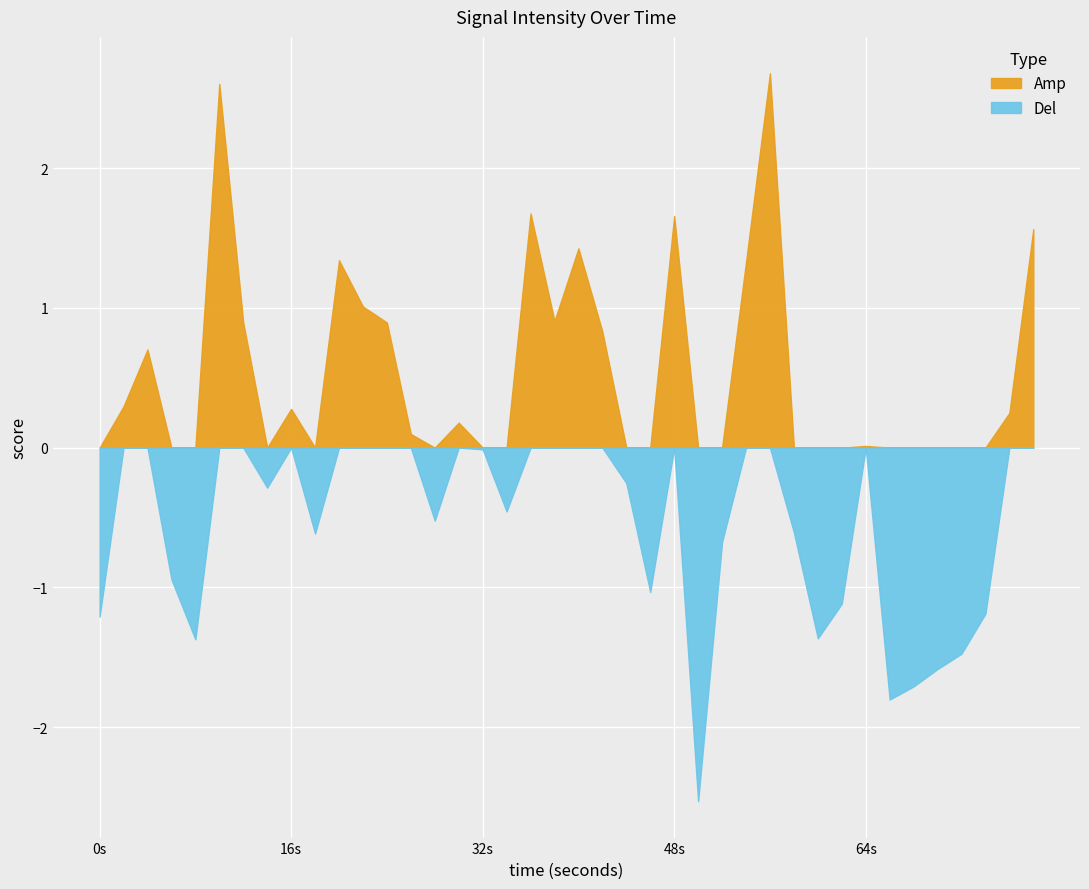

How many points are higher than both their immediate neighbors (excluding endpoints)?

10